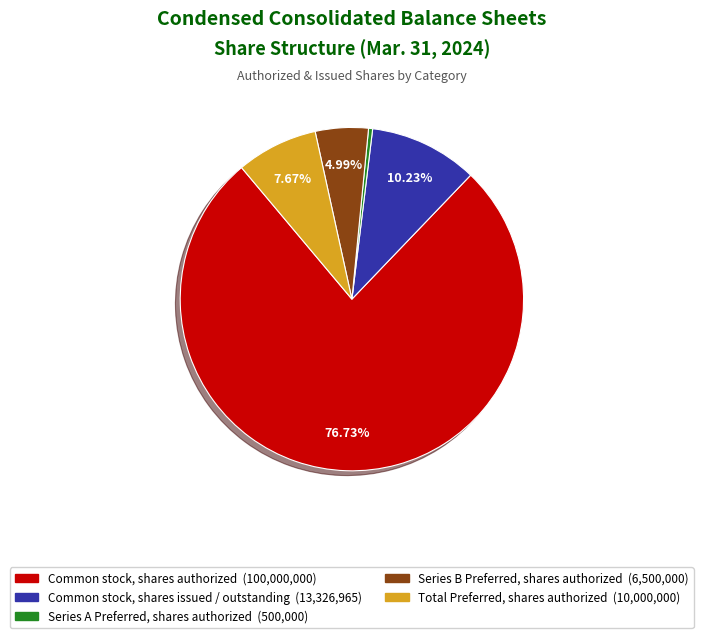

Does any single category account for the majority?

Yes